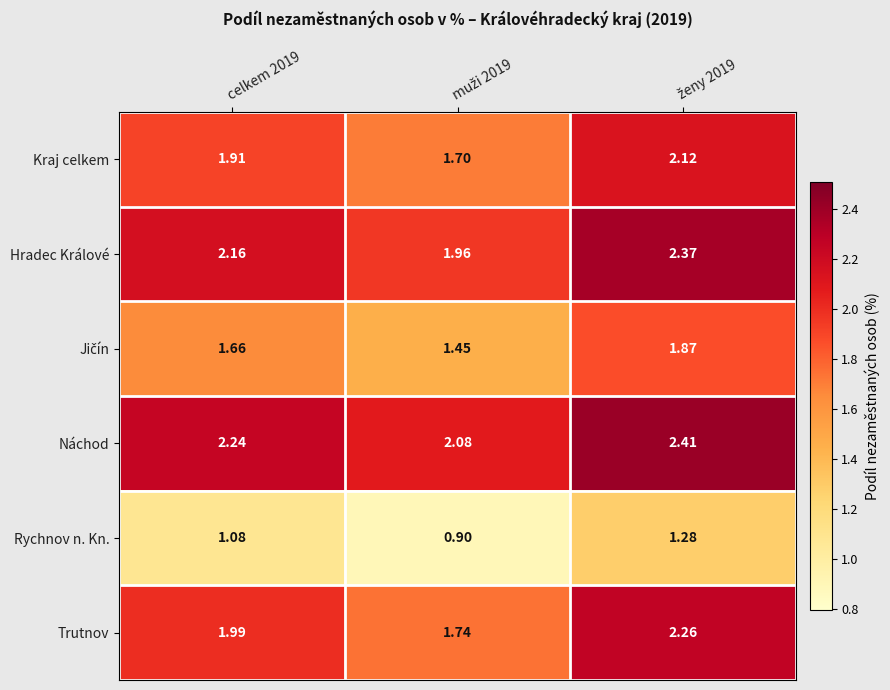

Which series has the widest spread of values?

Trutnov